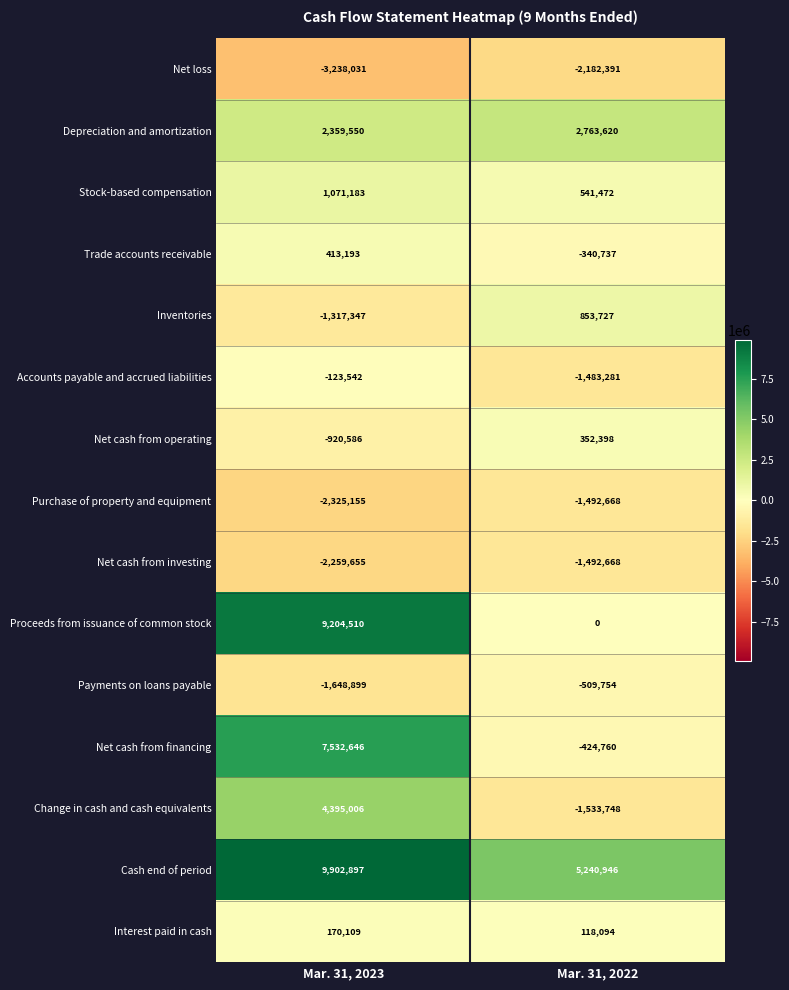

At which label is Accounts payable and accrued liabilities closest to -803411?

Mar. 31, 2023